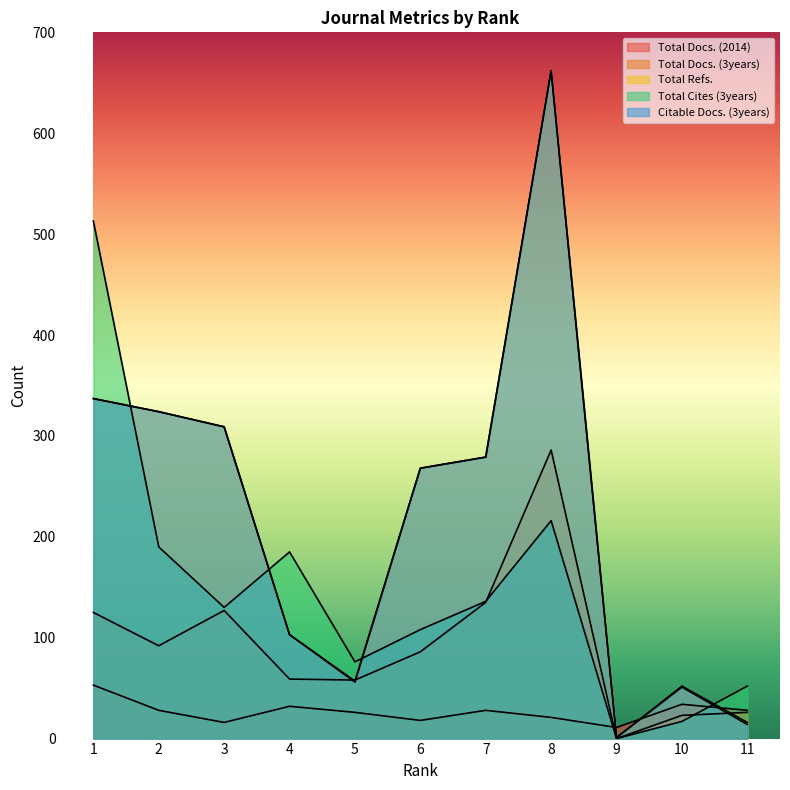

Where is the first local minimum for Citable Docs. (3years)?

5